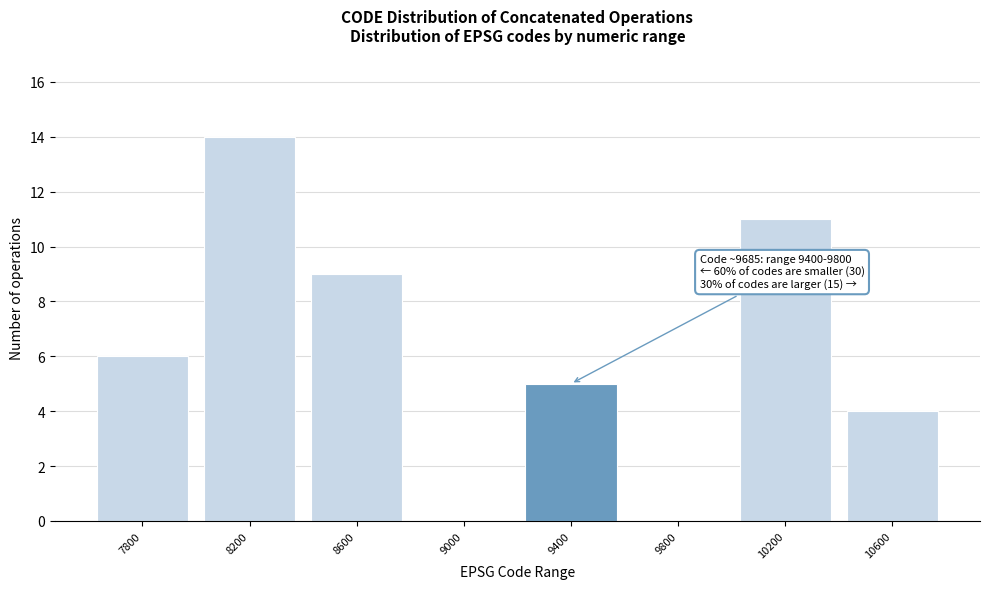

Reading left to right, list all the values displayed in this chart.

7800=6	8200=14	8600=9	9000=0	9400=5	9800=0	10200=11	10600=4